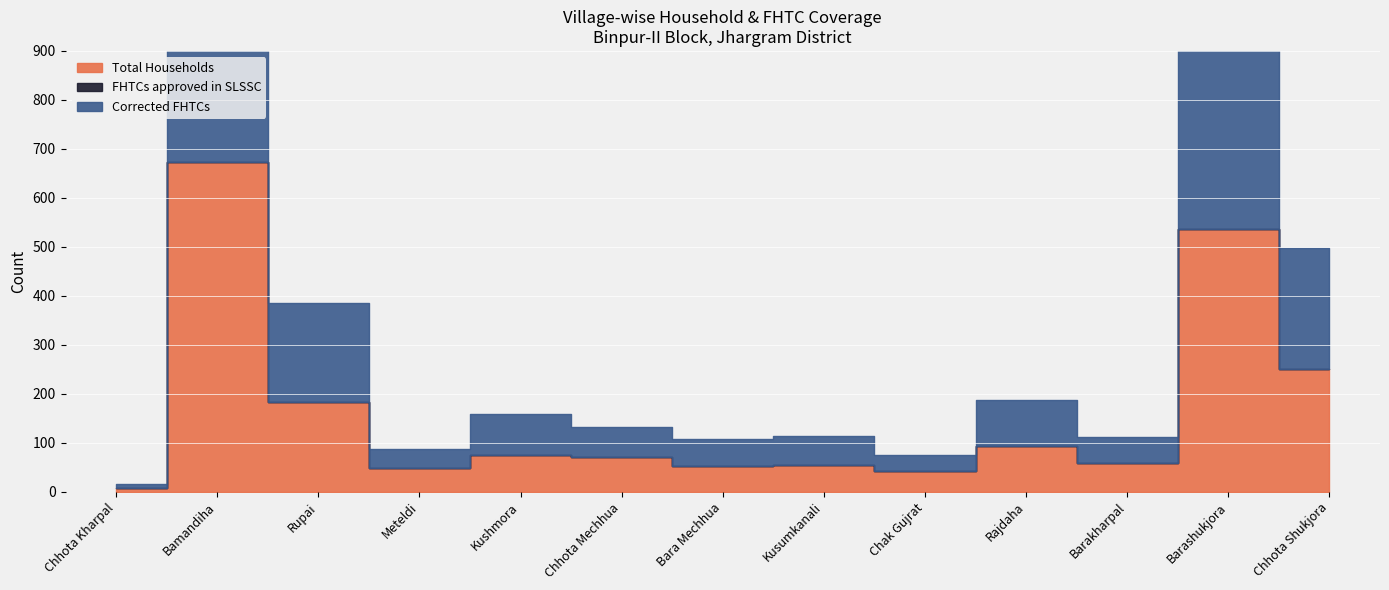

Rank the series at Kushmora from highest to lowest value.

Corrected FHTCs, Total Households, FHTCs approved in SLSSC